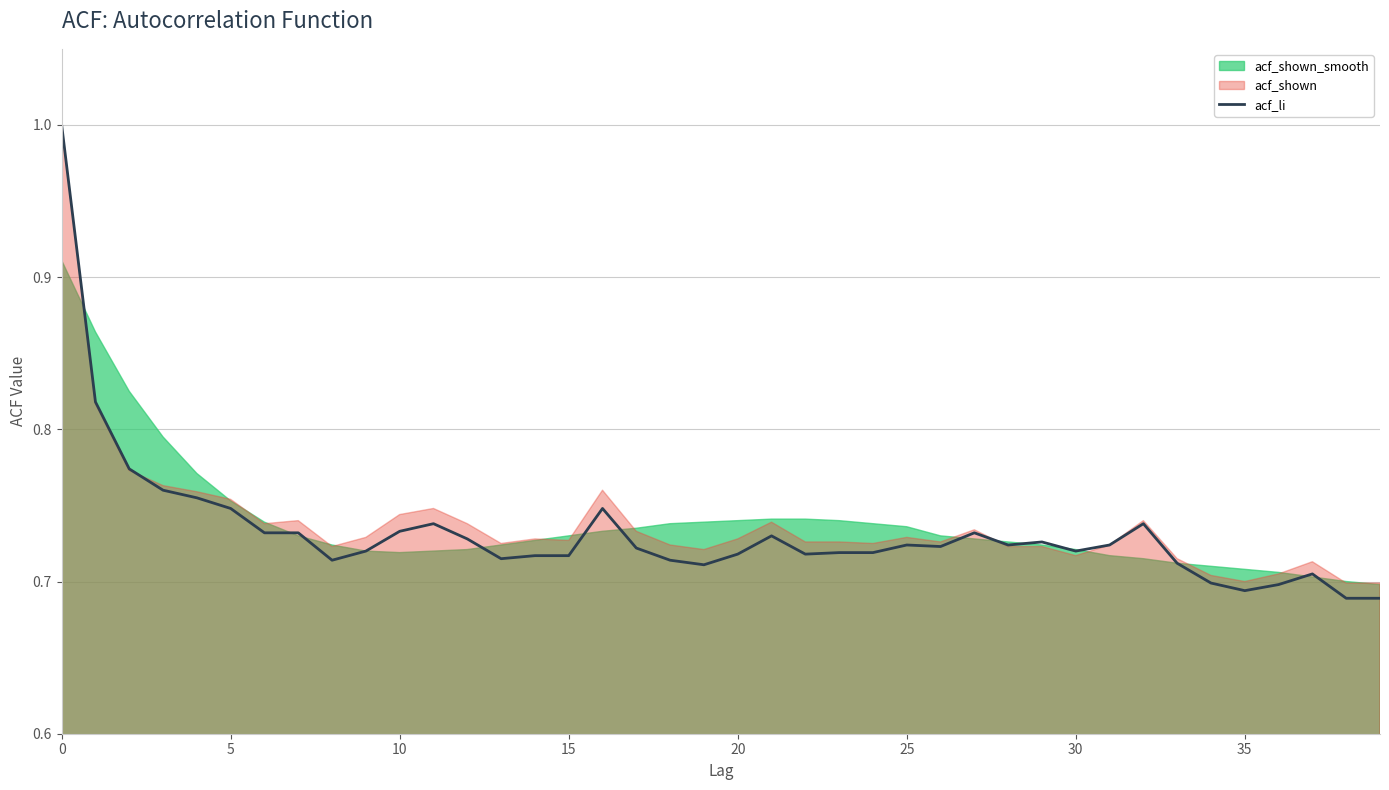

Which label corresponds to the smallest value in the chart?

38